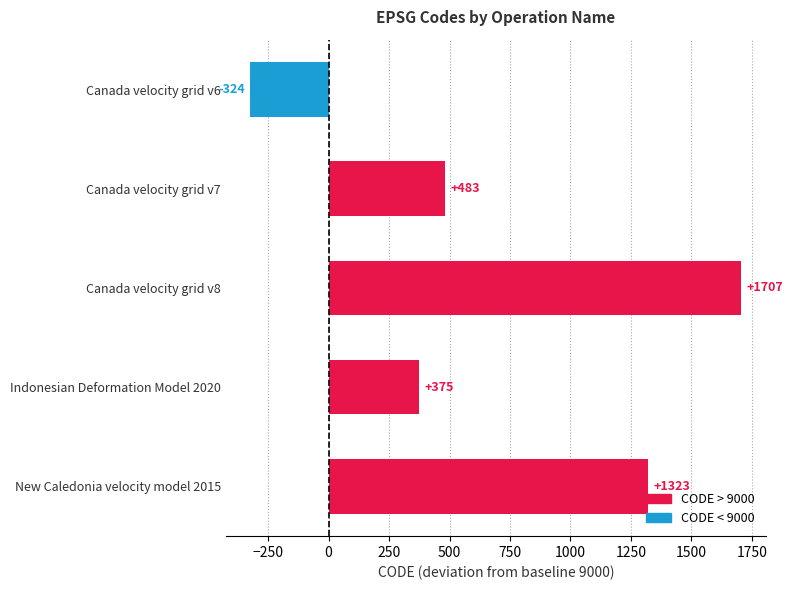

What is the minimum value shown in the chart?

-324